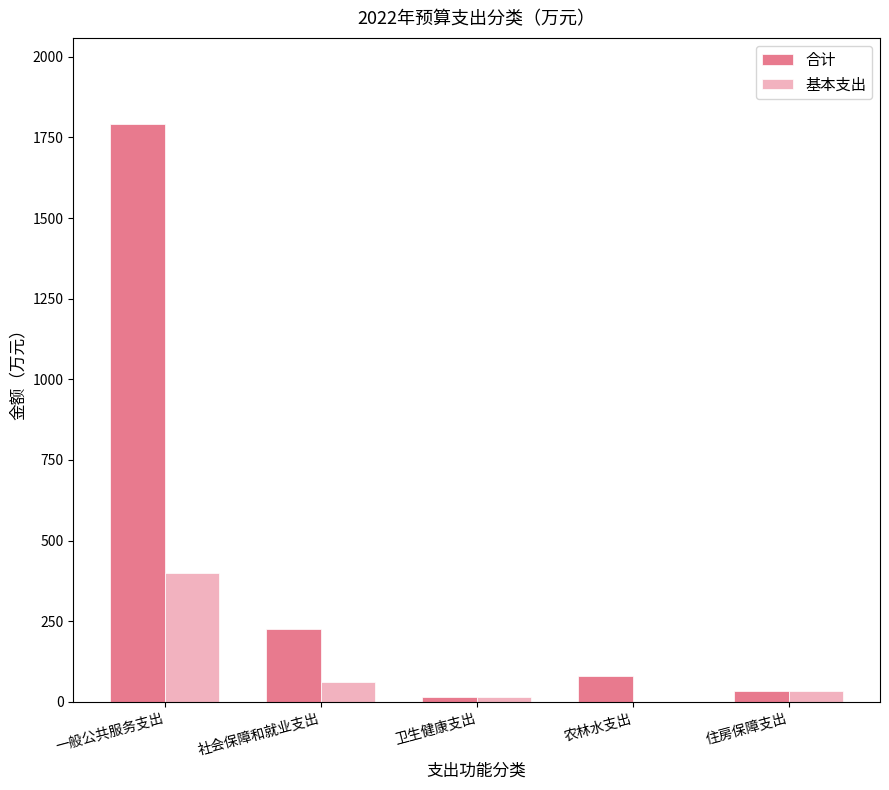

Is the value of 合计 at 社会保障和就业支出 greater than the value of 基本支出 at 住房保障支出?

Yes